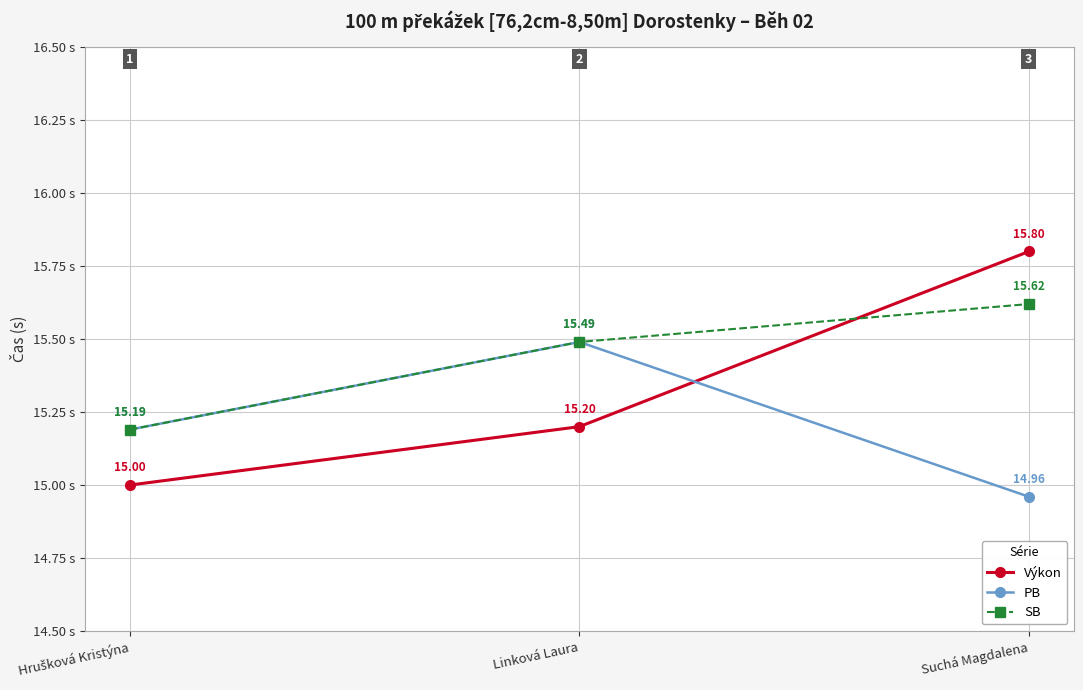

Rank the series by their maximum value, from highest to lowest.

Výkon, SB, PB